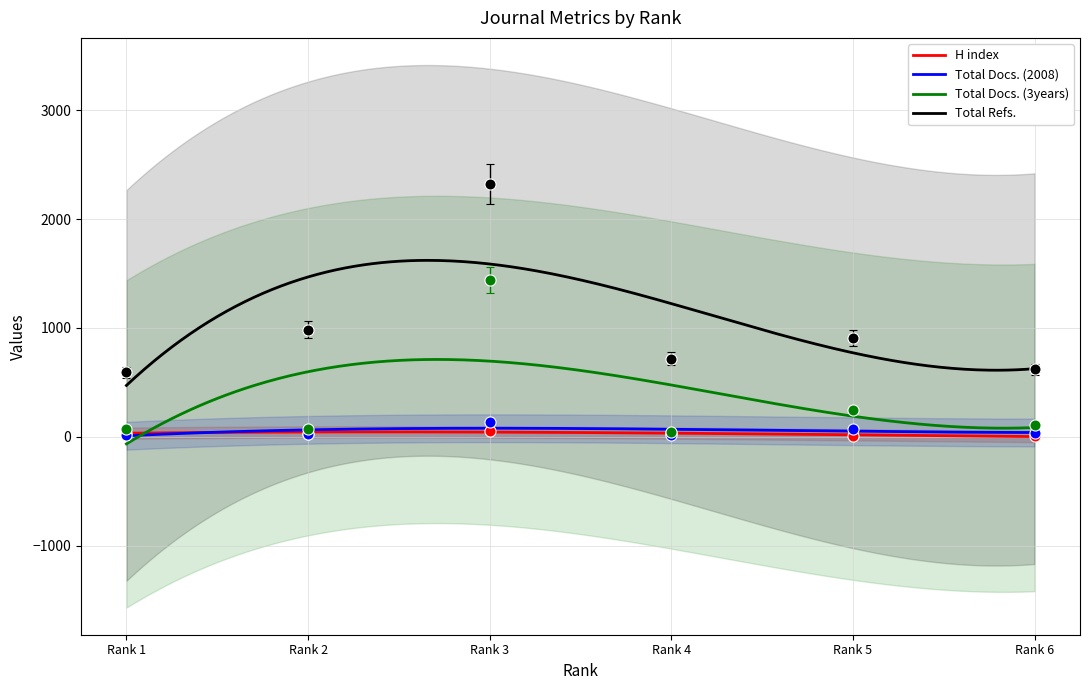

What is the sum of all Total Docs. (2008) values?

17532.4